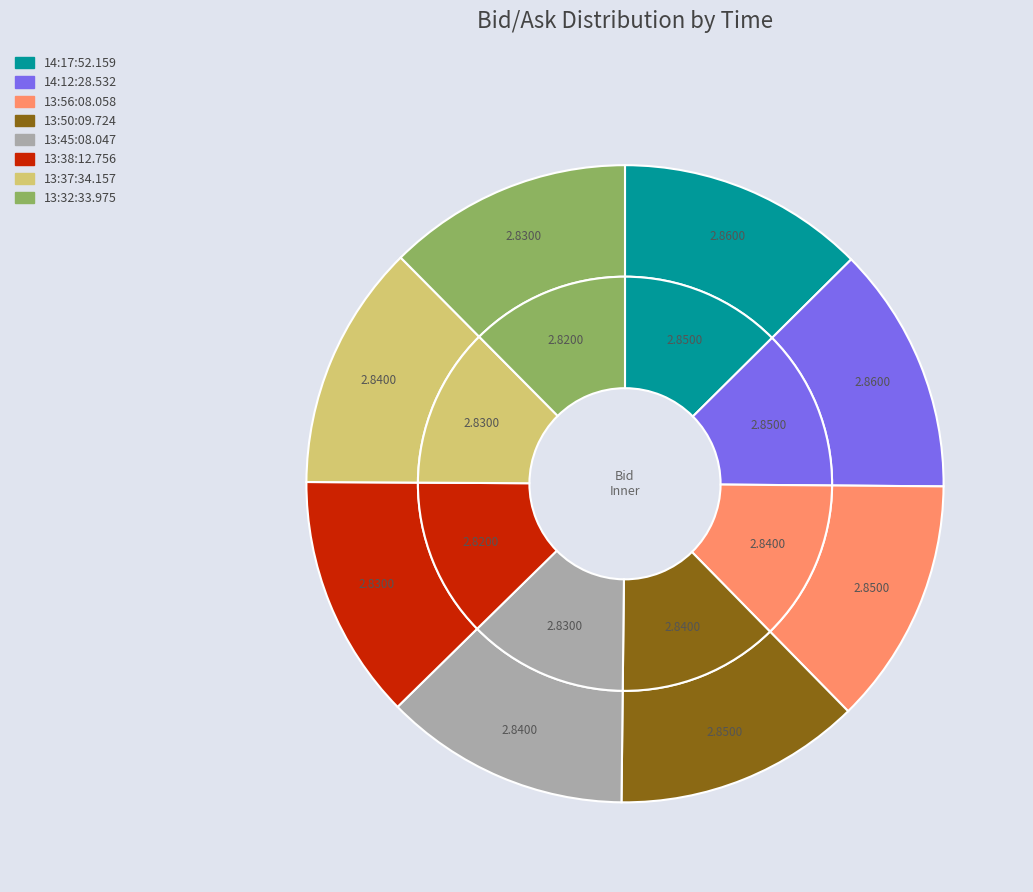

Rank the series by their average value, from lowest to highest.

bid_values, ask_values